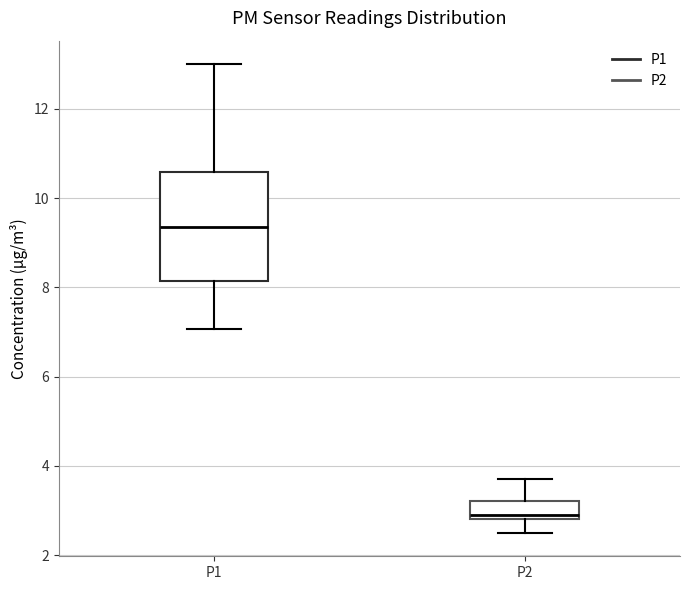

Comparing the boxes themselves (not the whiskers), which one is the tallest?

P1